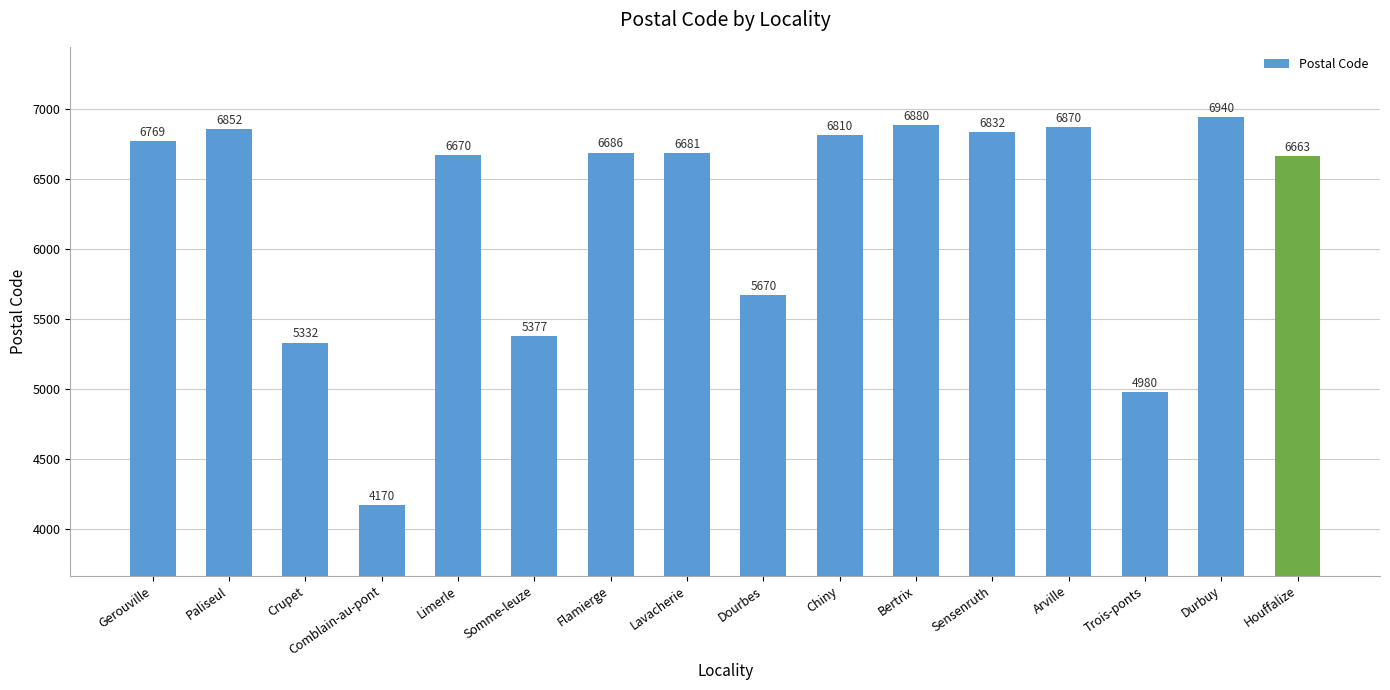

What is the label of the 3rd bar from the left?

Crupet